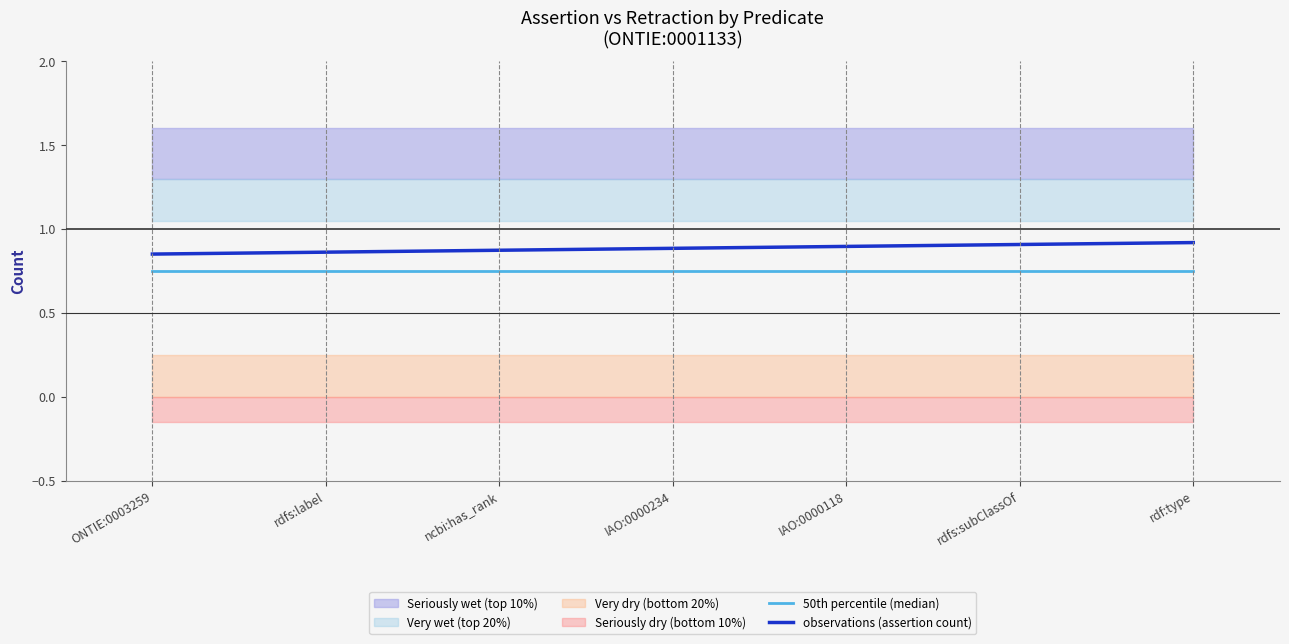

How many distinct data groups are displayed?

2